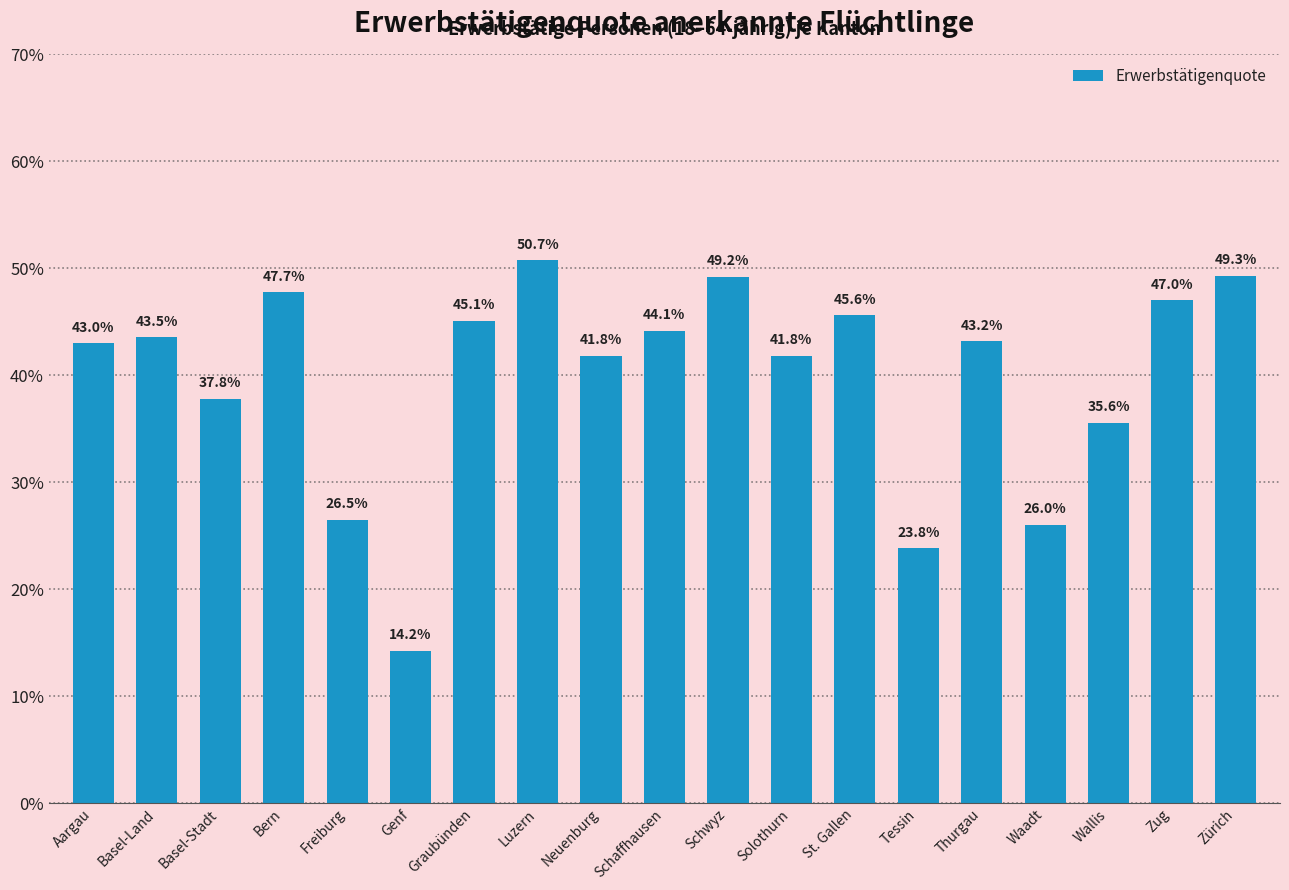

Which label corresponds to the smallest value in the chart?

Genf